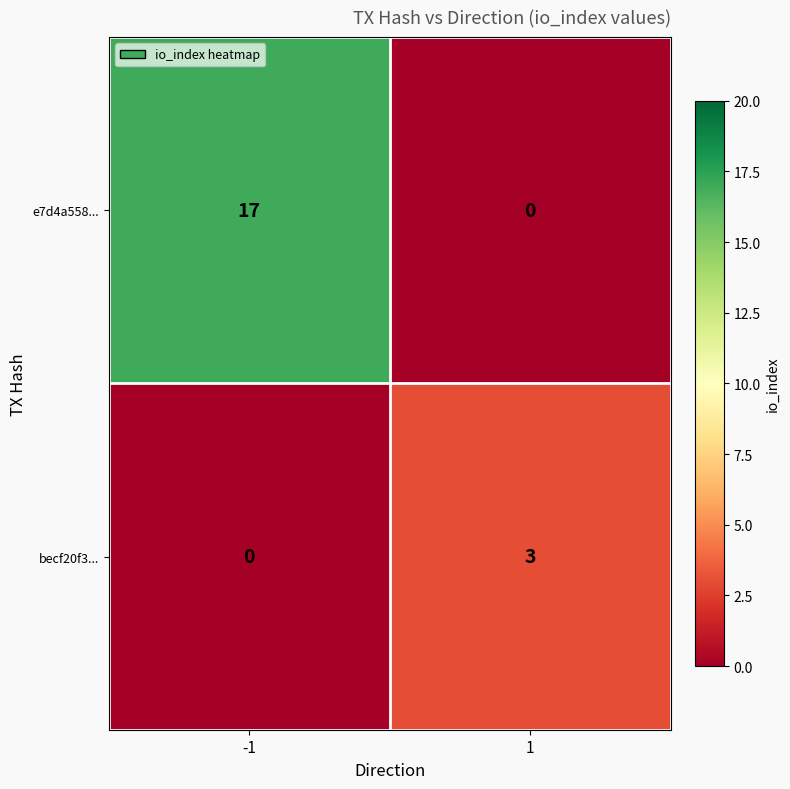

Reading left to right, extract all data points from this chart.

e7d4a558...: 17	0
becf20f3...: 0	3